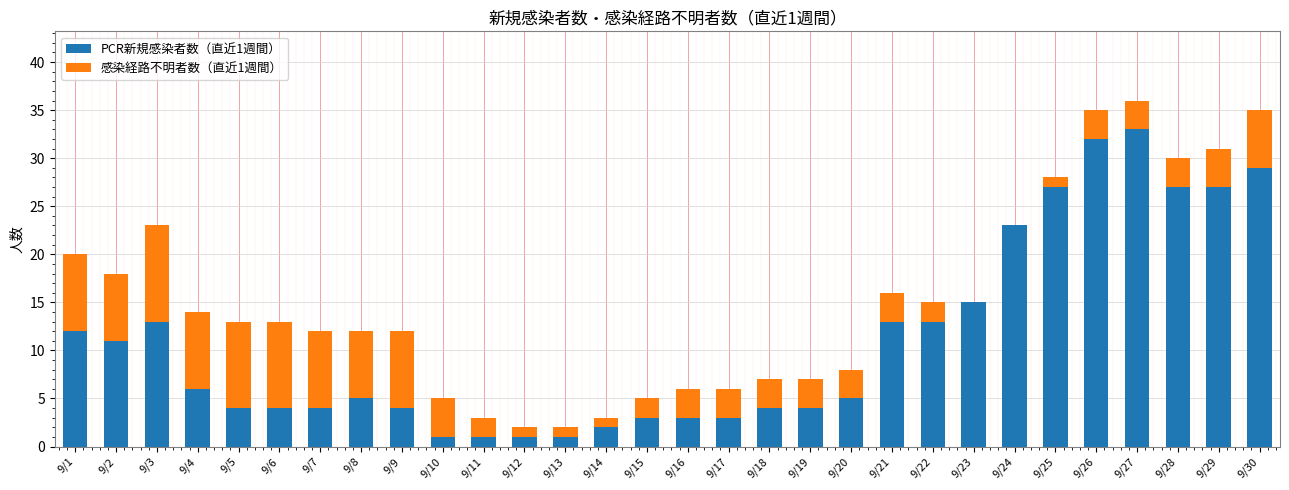

True or false: PCR新規感染者数（直近1週間） has a value of 7 at 9/5.

False